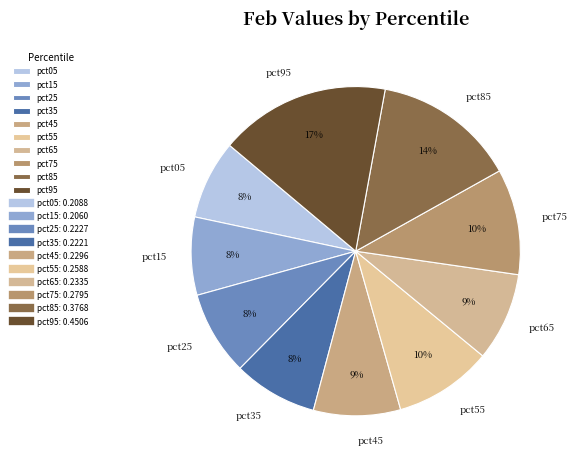

Which slice is the largest?

pct95